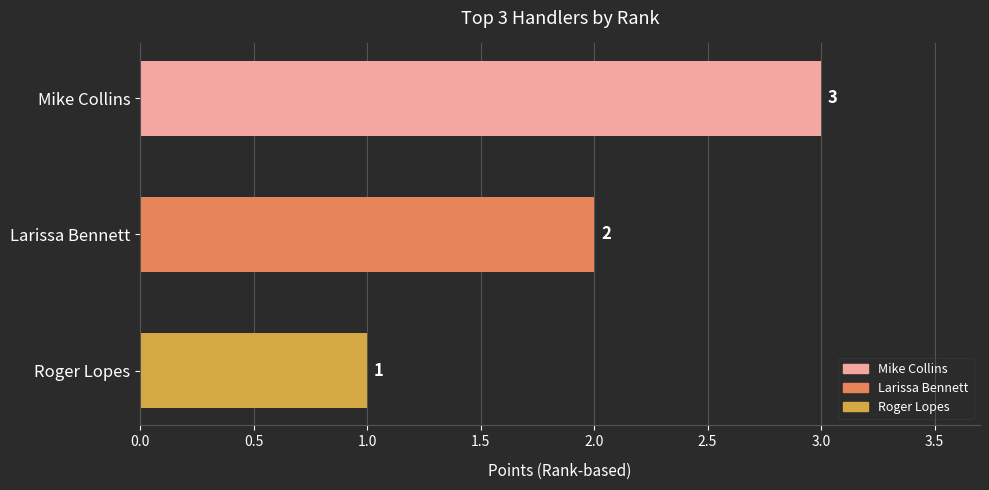

Where is the data nearest to the value 2?

Larissa Bennett